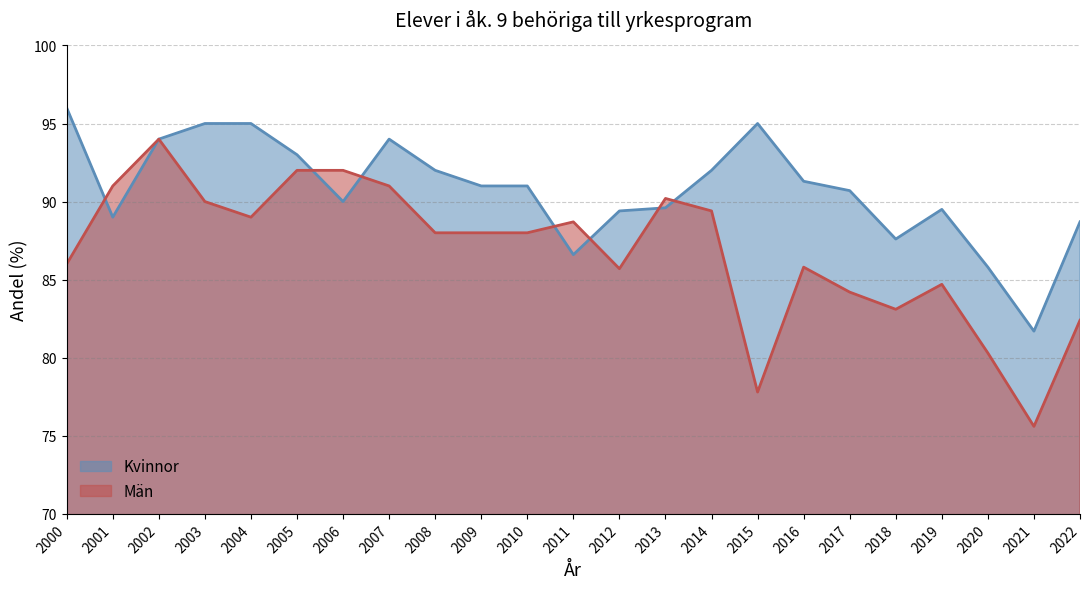

The Man series shows 149.5 at 2013. True or false?

False